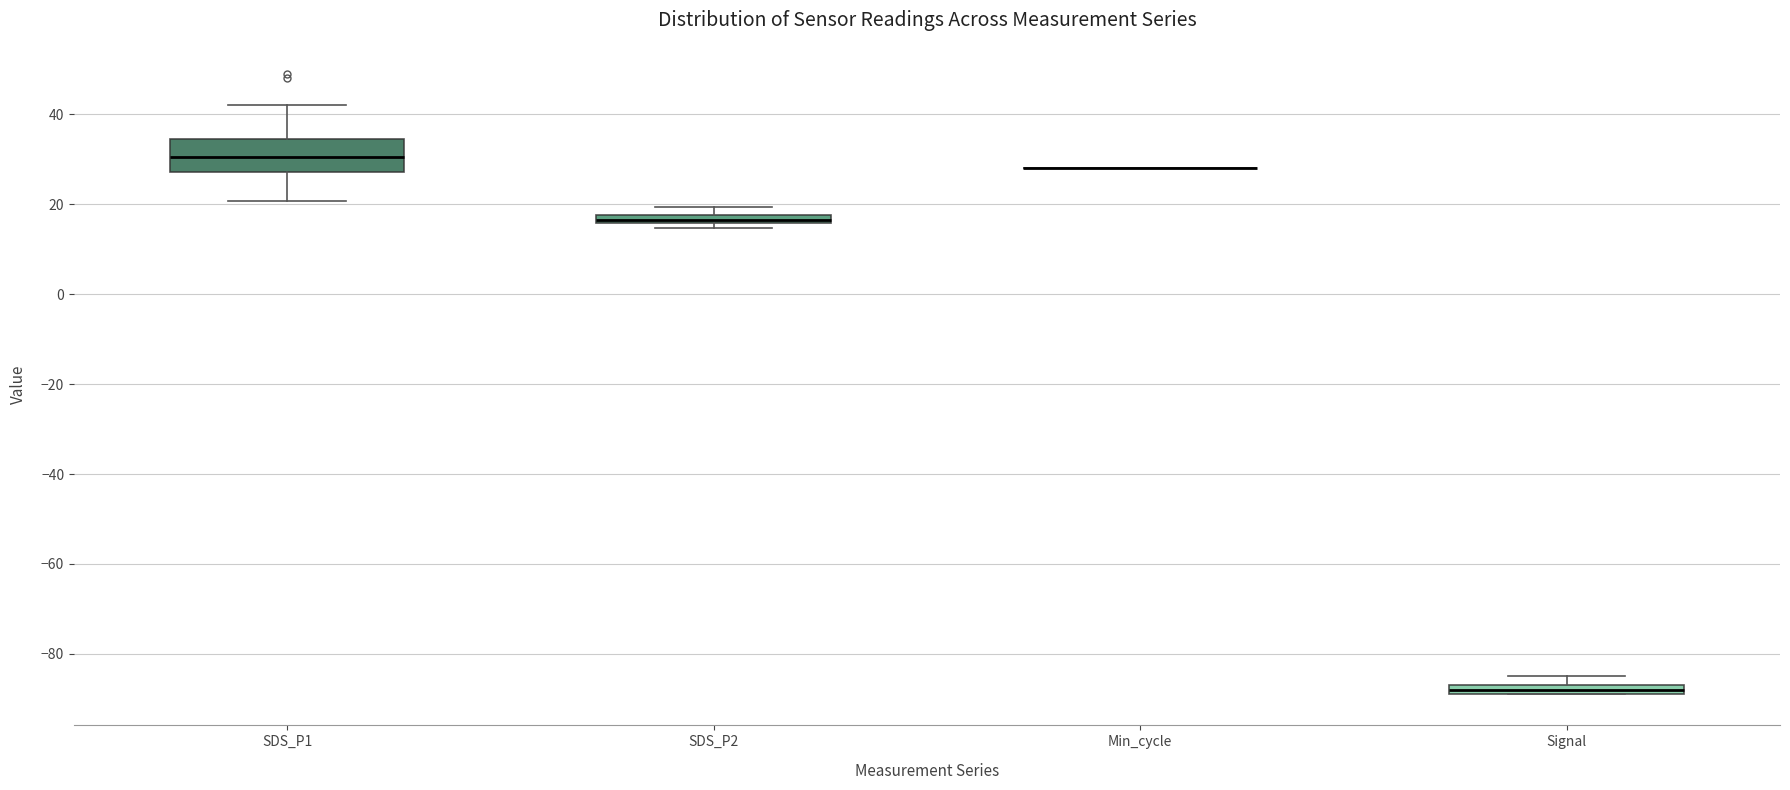

Comparing the boxes themselves (not the whiskers), which one is the tallest?

SDS_P1